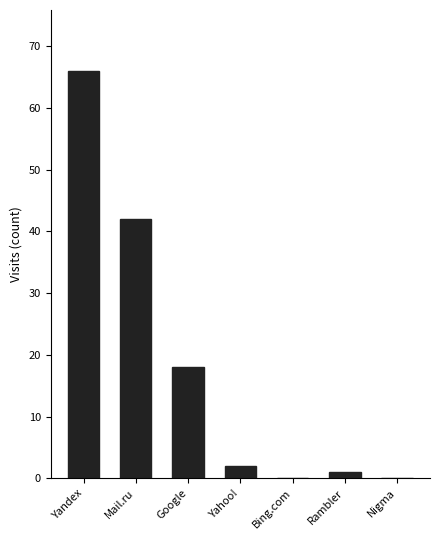

Which label corresponds to the largest value in the chart?

Yandex